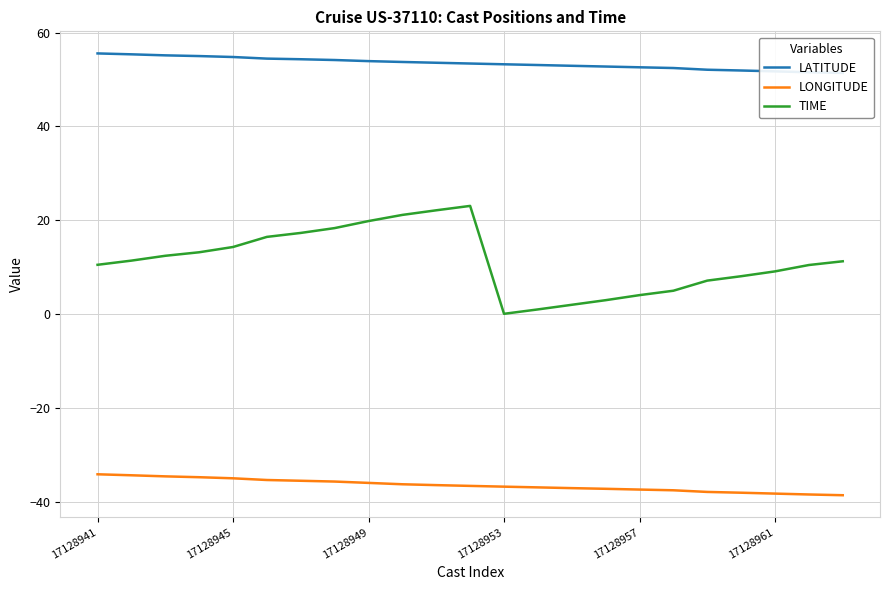

What is the highest value of the TIME series?

23.1